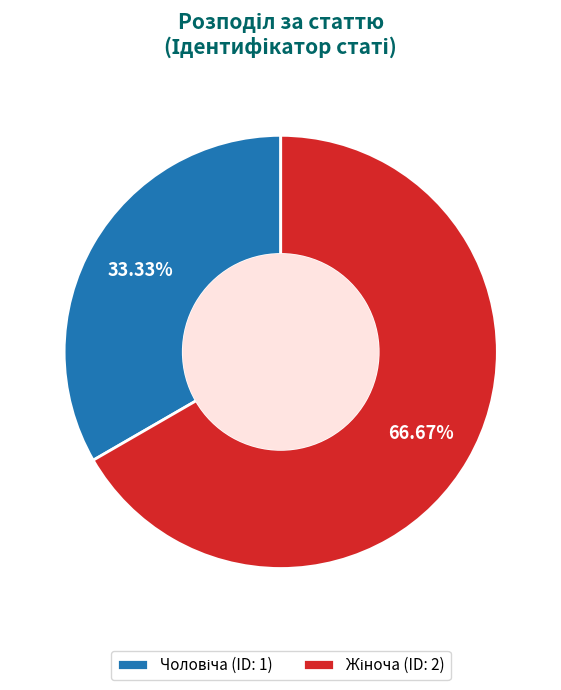

Does any single category account for the majority?

Yes